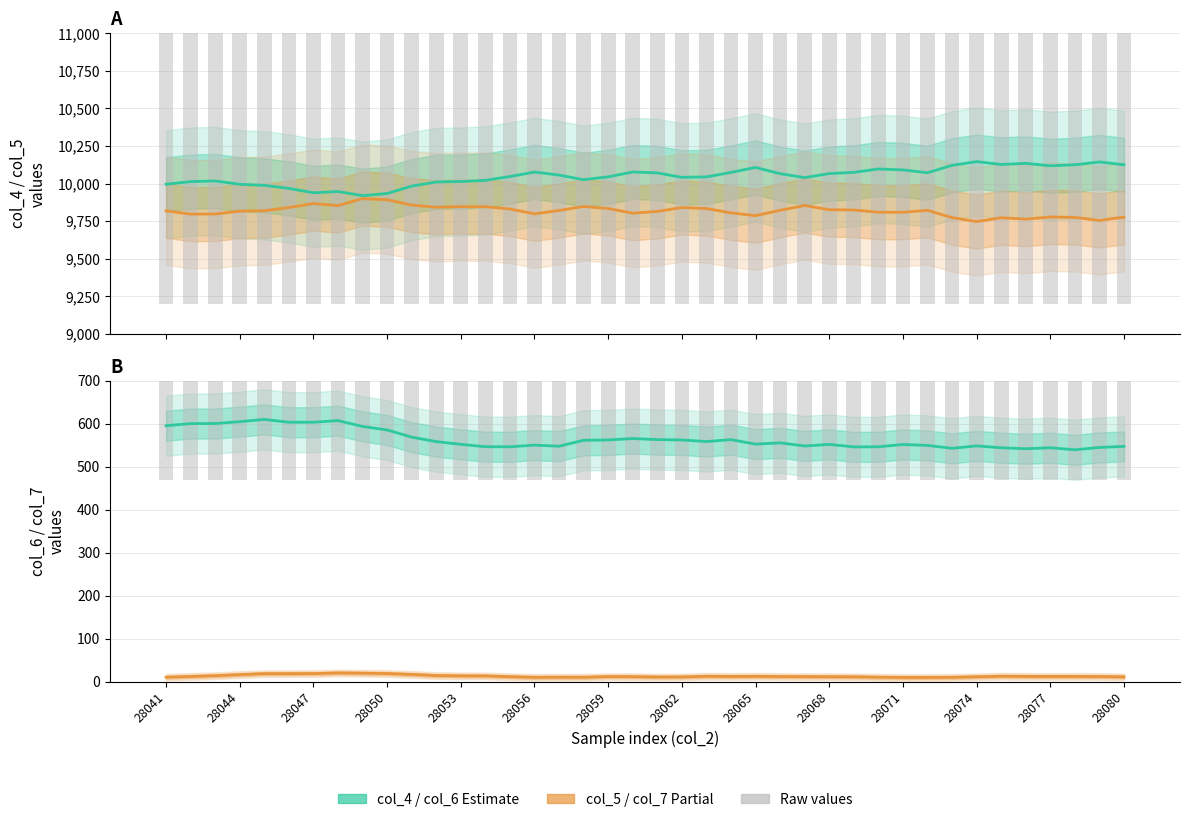

What is the total value across all series at 28047?

30827.0